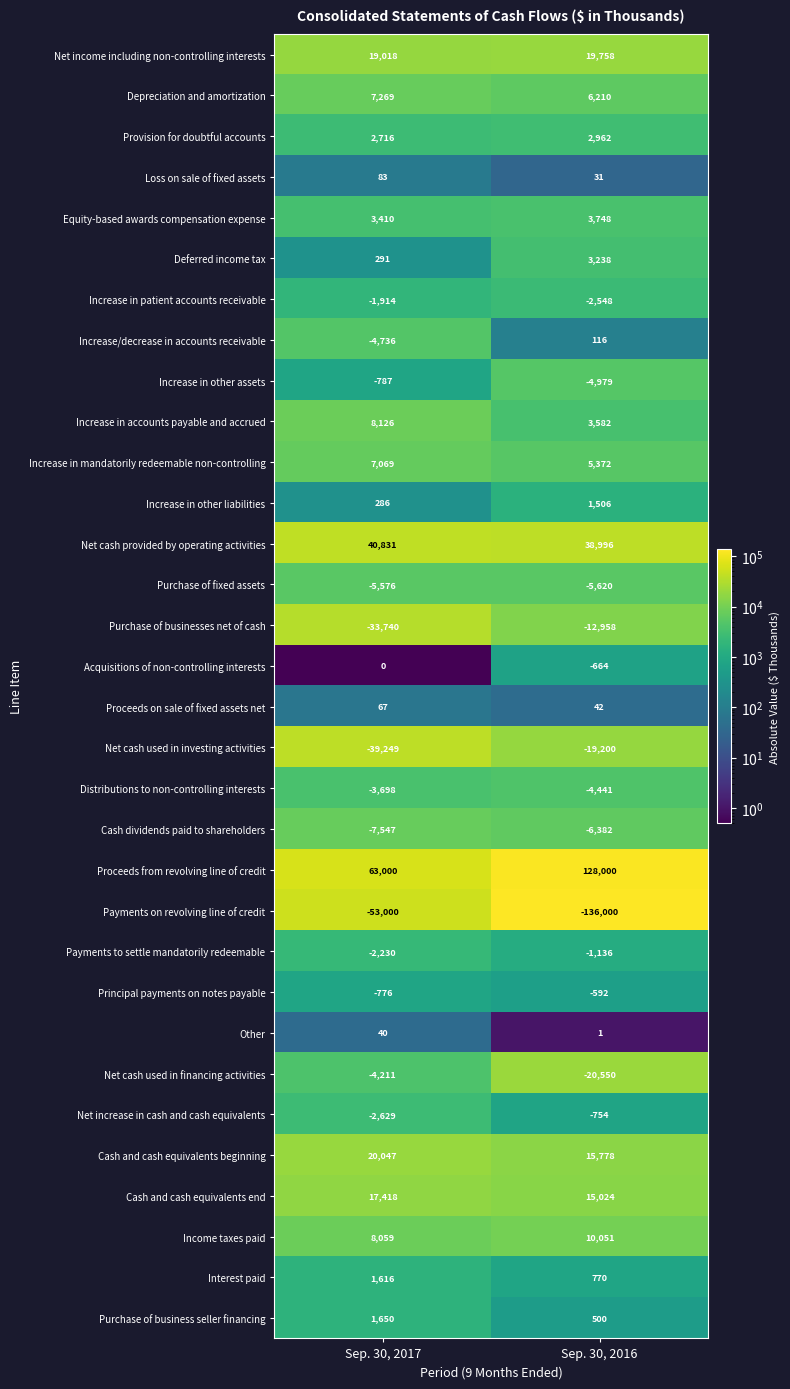

What is the average value of the Interest paid series?

1193